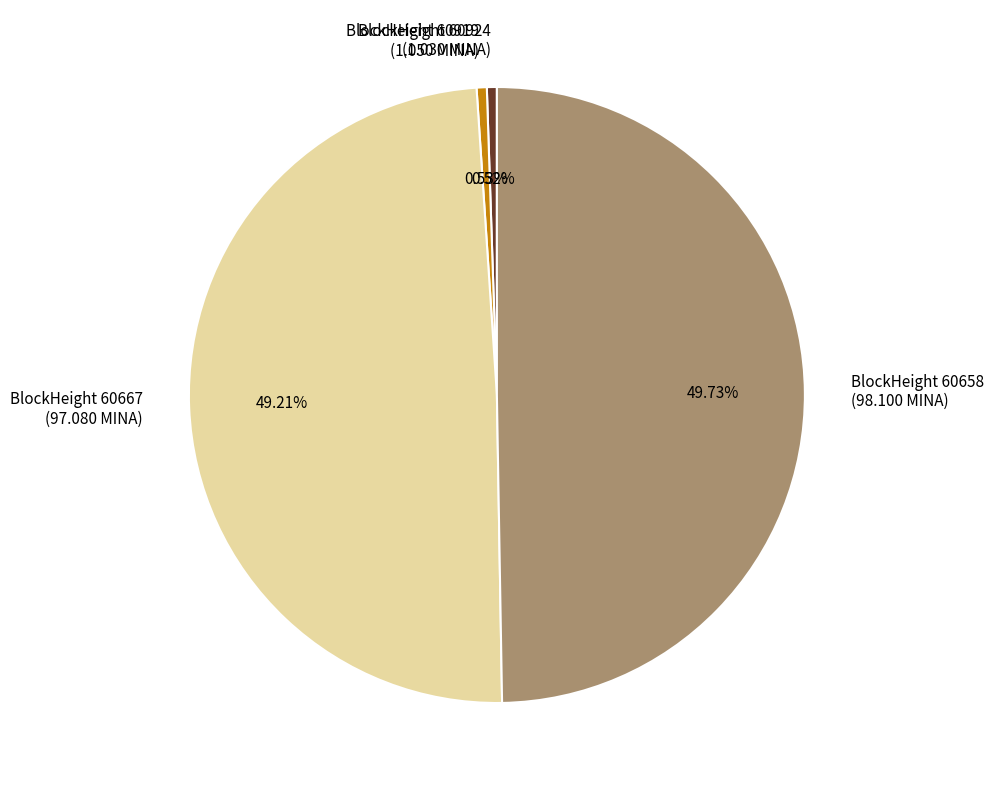

Which has a higher value, BlockHeight 60667 (97.080 MINA) or BlockHeight 60658 (98.100 MINA)?

BlockHeight 60658 (98.100 MINA)